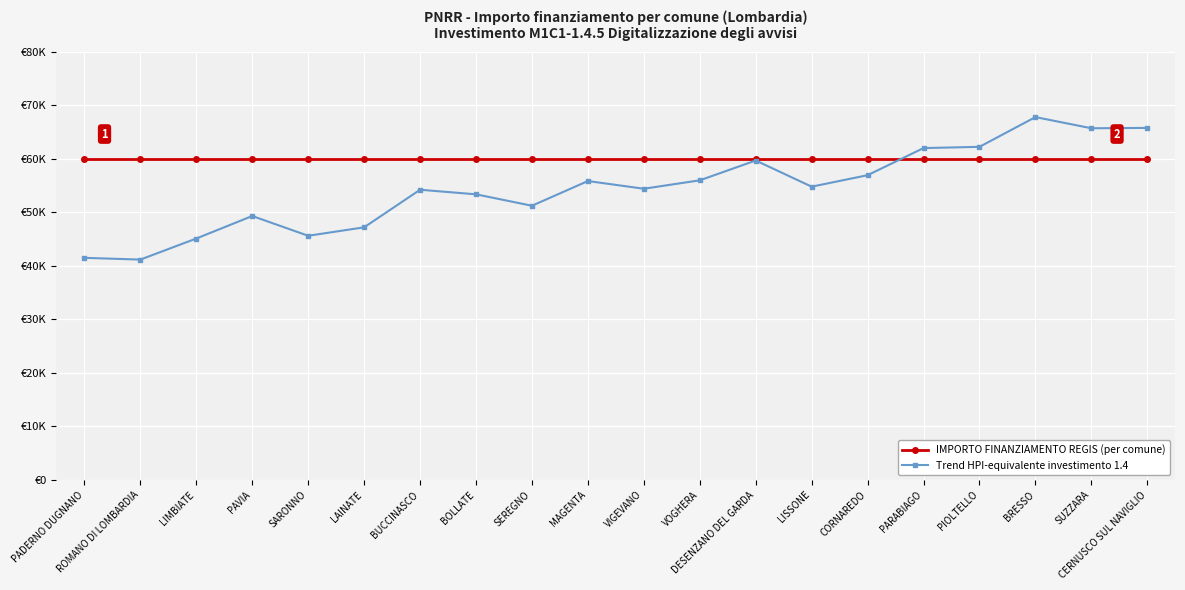

Does the chart have visible grid lines?

Yes